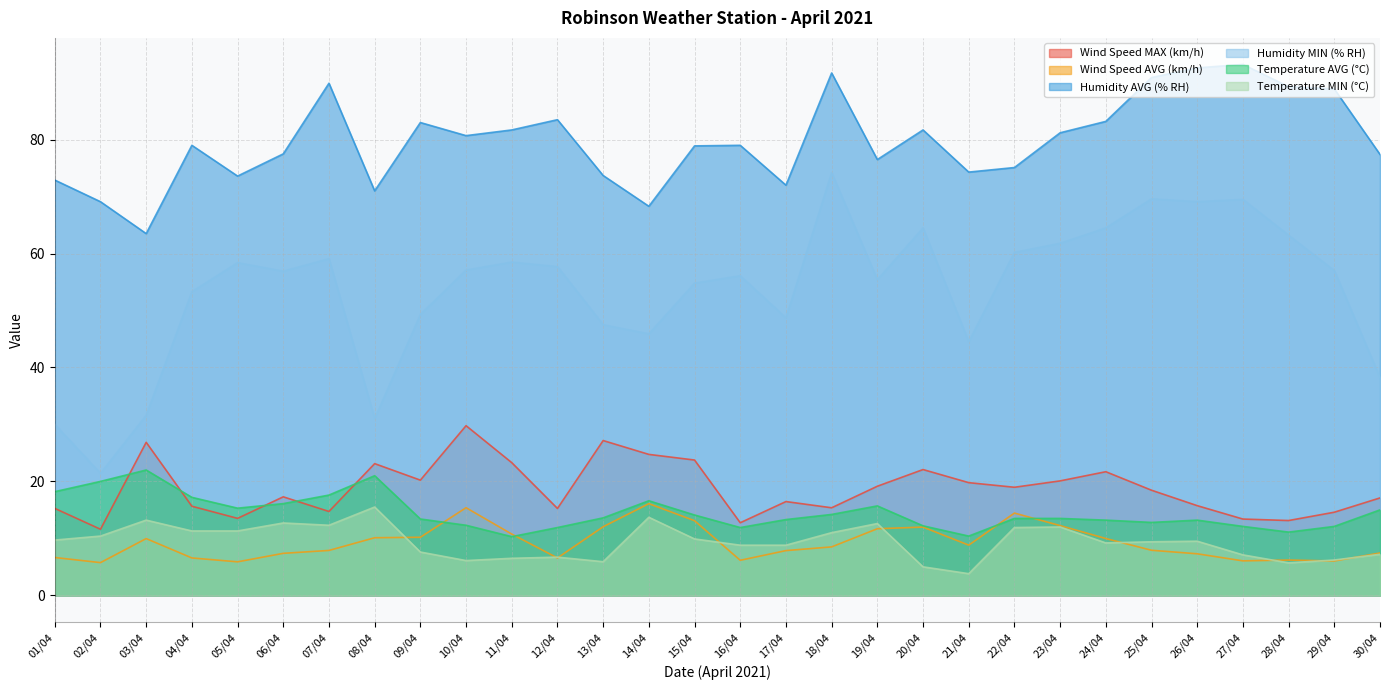

Read the Wind Speed MAX (km/h) value at 19/04.

19.1